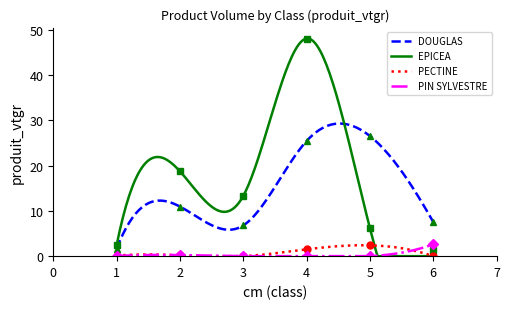

What is the minimum value for EPICEA?

1.2